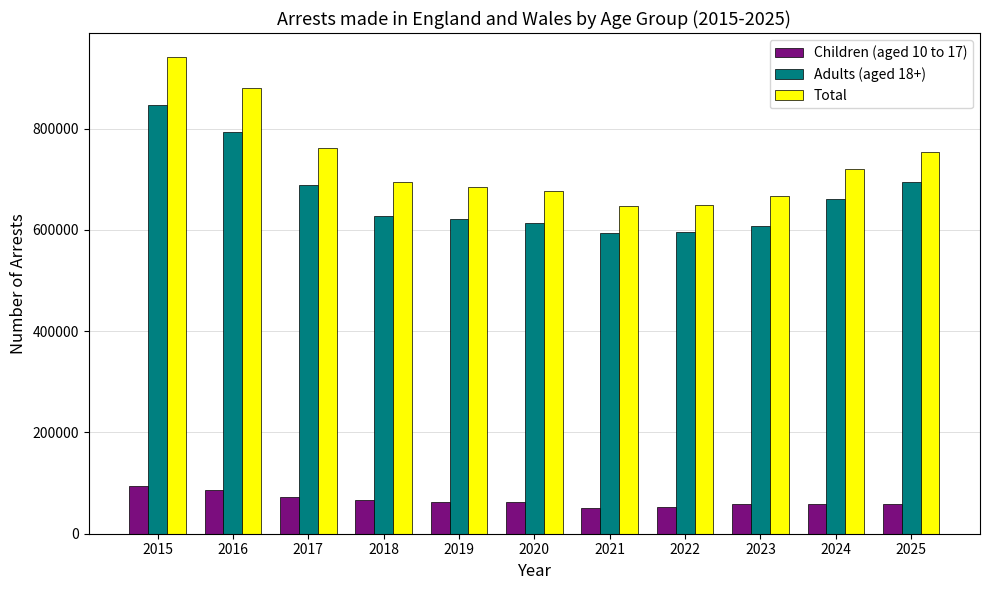

Where is Adults (aged 18+) nearest to the value 720898?

2025